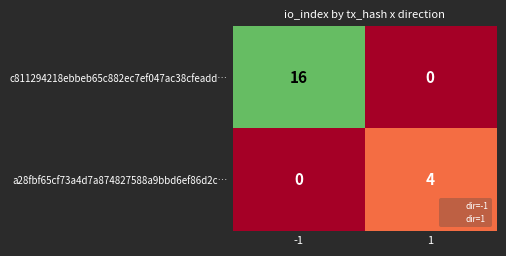

What is the spread (max minus min) of values at -1?

16